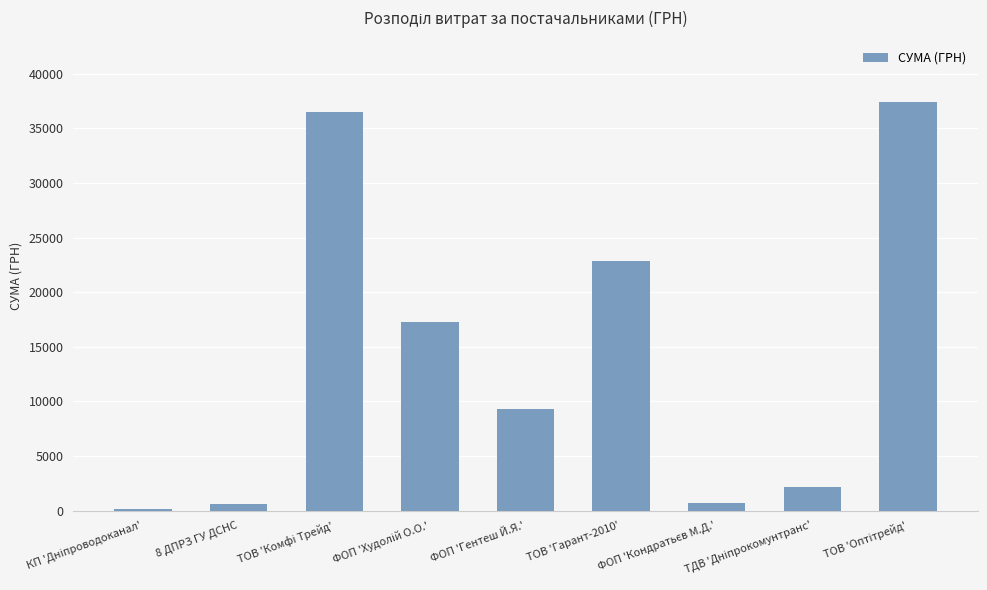

How many values are below 9312?

4